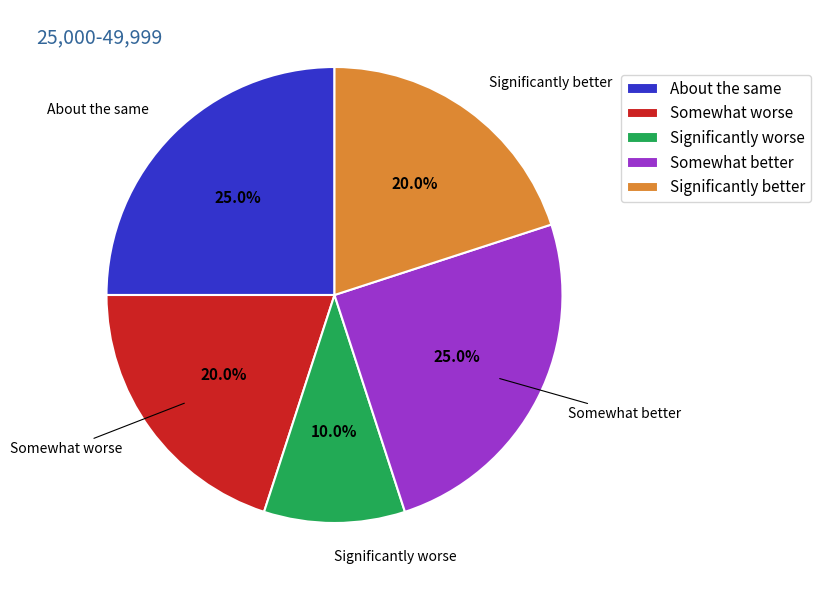

What portion of the pie excludes Significantly worse?

90.0%